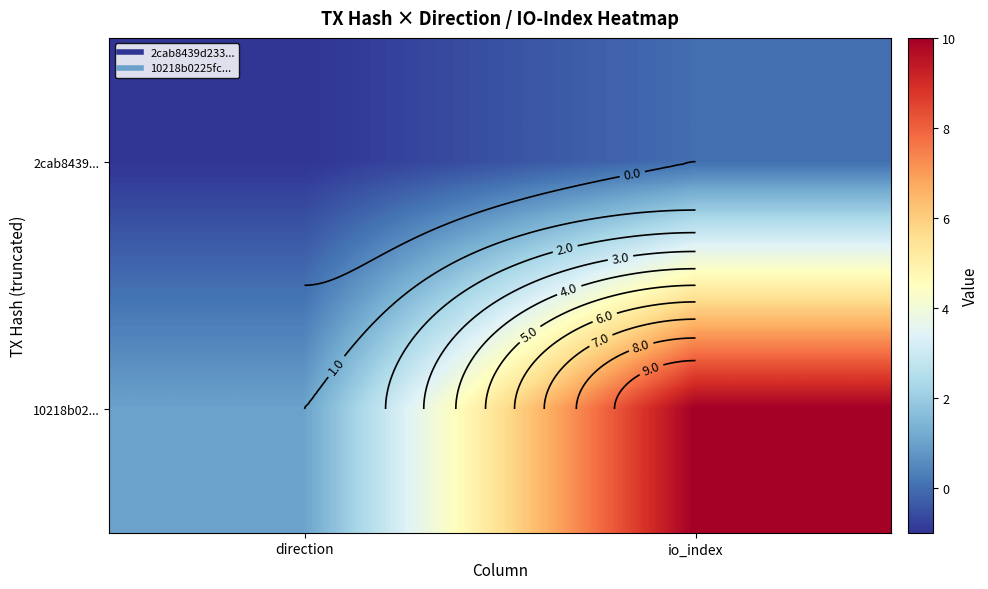

Count the 10218b02... values in the range 1 to 10.

2